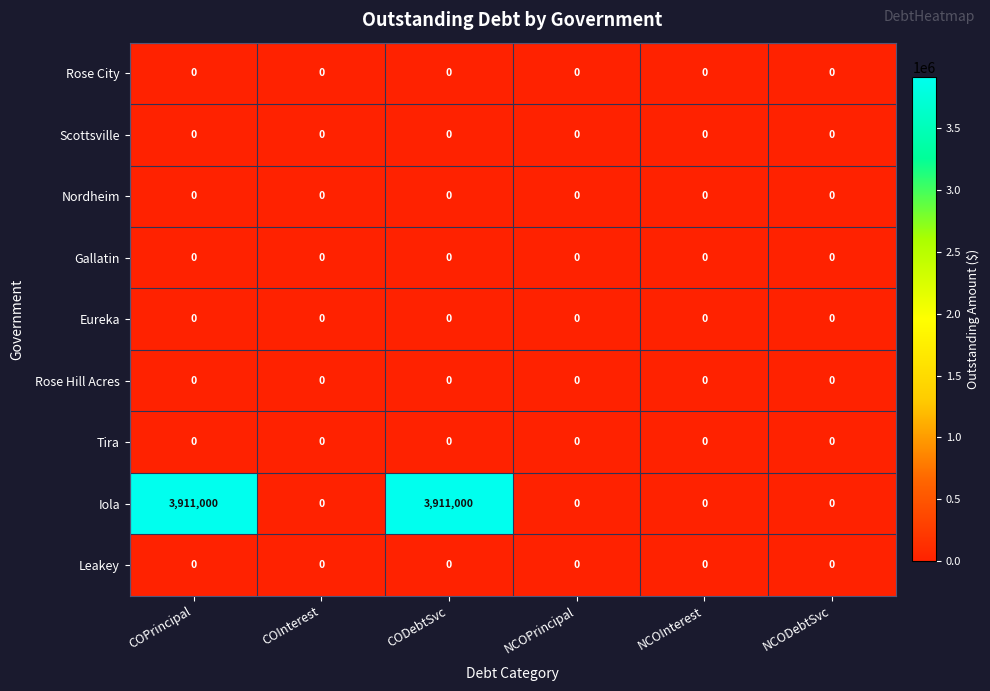

The value of Nordheim at NCOPrincipal is 0. True or false?

True